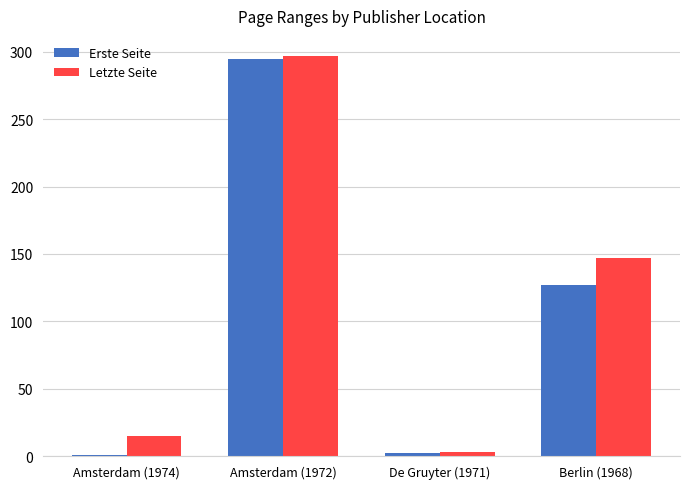

What is the maximum value shown in the chart?

297